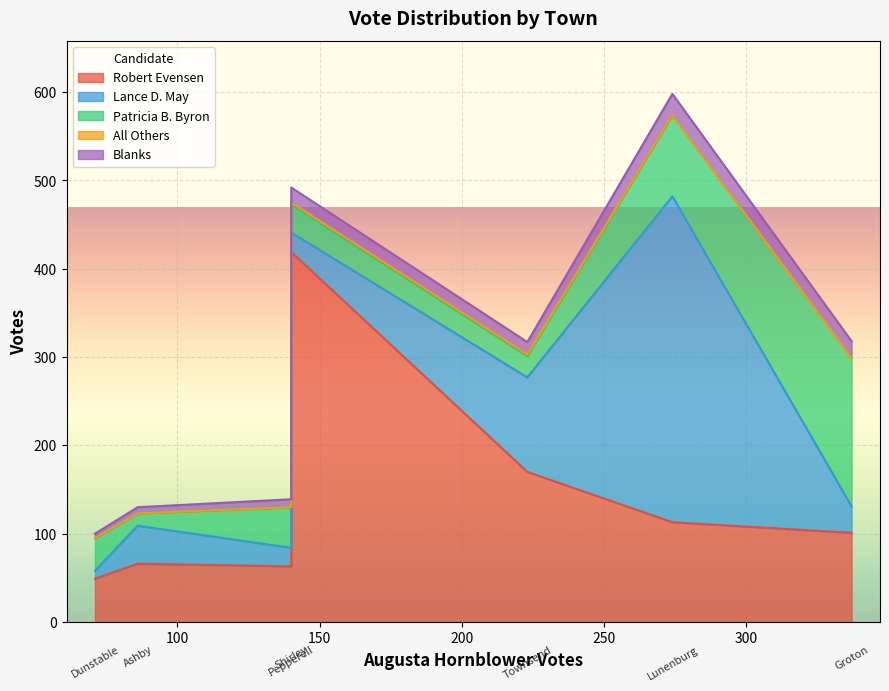

Is it true that Patricia B. Byron equals 6 at Ashby?

False